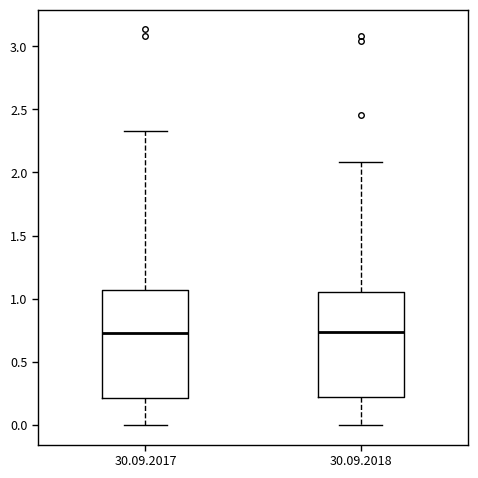

Reading left to right, read every box against the y-axis: the position of its median line, the range the box covers, and the ends of its whiskers. The values are not printed on the chart, so give them approximately, as read against the axis.

30.09.2017: median 0.75, box 0.20 to 1.05, whiskers 0.00 to 2.35
30.09.2018: median 0.75, box 0.20 to 1.05, whiskers 0.00 to 2.10